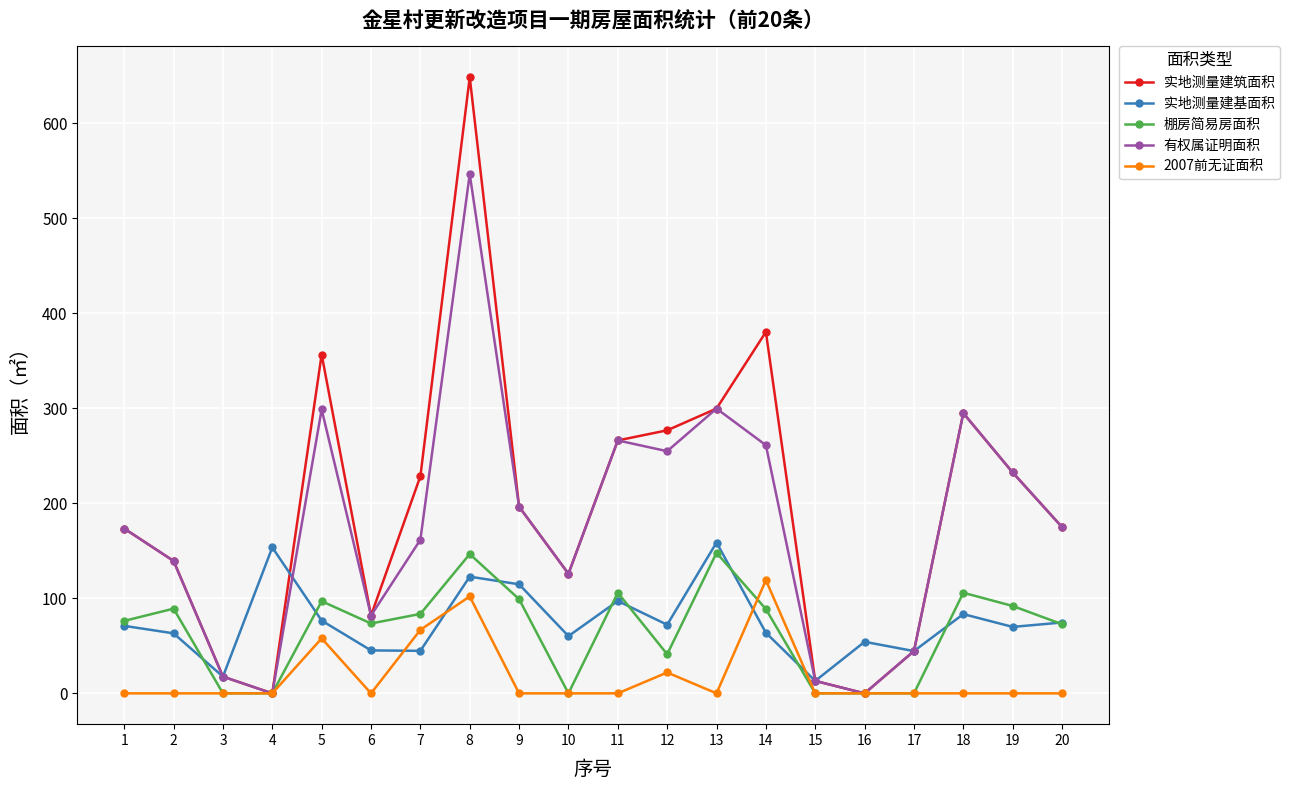

At which category is the sum across all series the highest?

8